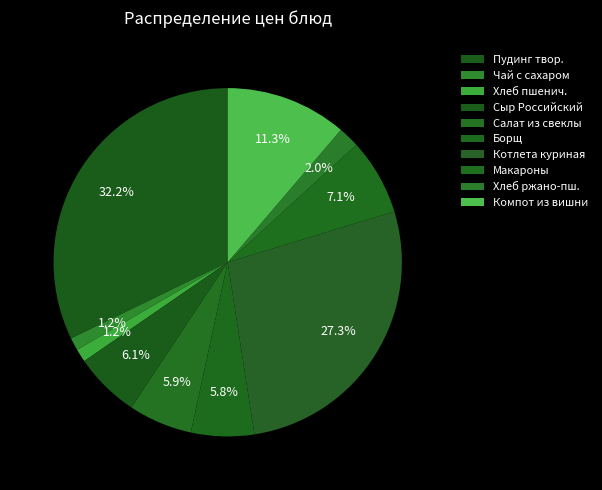

Is there any slice that represents more than half of the pie?

No